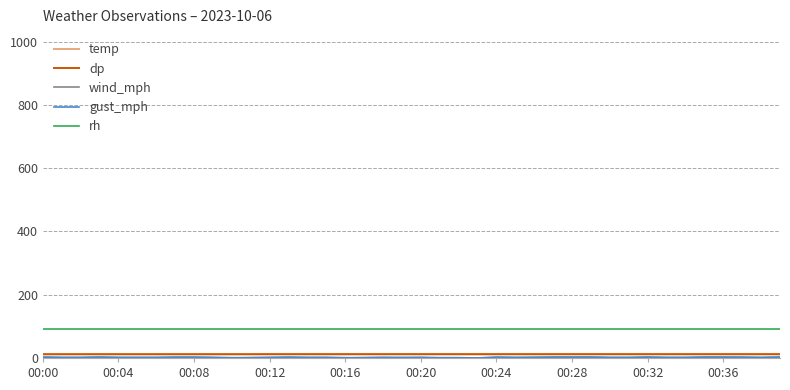

True or false: rh and dp intersect in this chart.

False